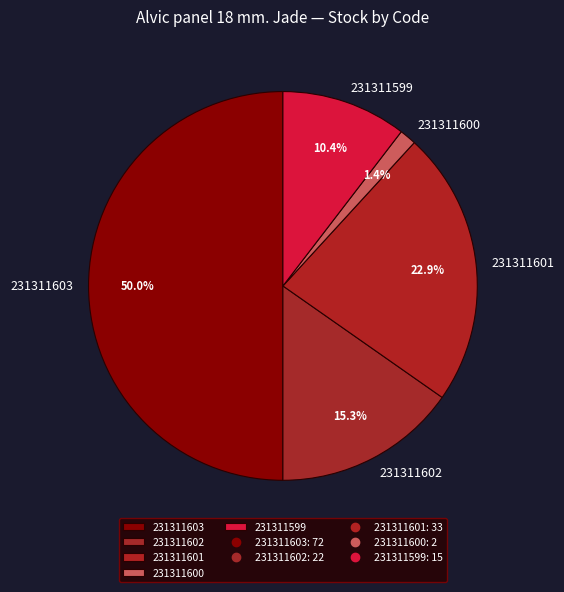

Is 231311601 the majority of the pie?

No